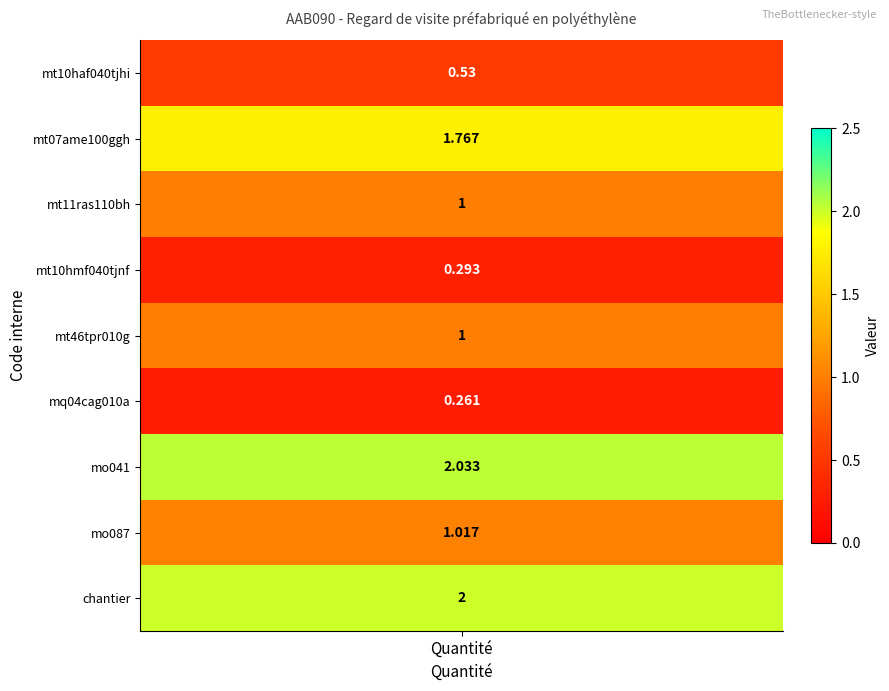

The chart shows a value of 0.1 at Camion grue. True or false?

False